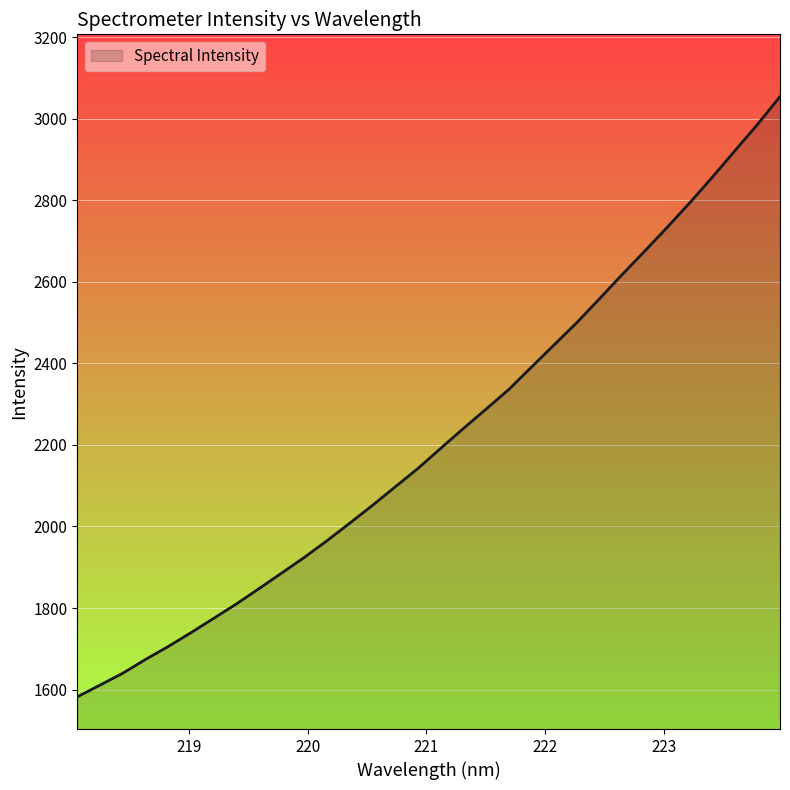

How many values are below 2190?

16